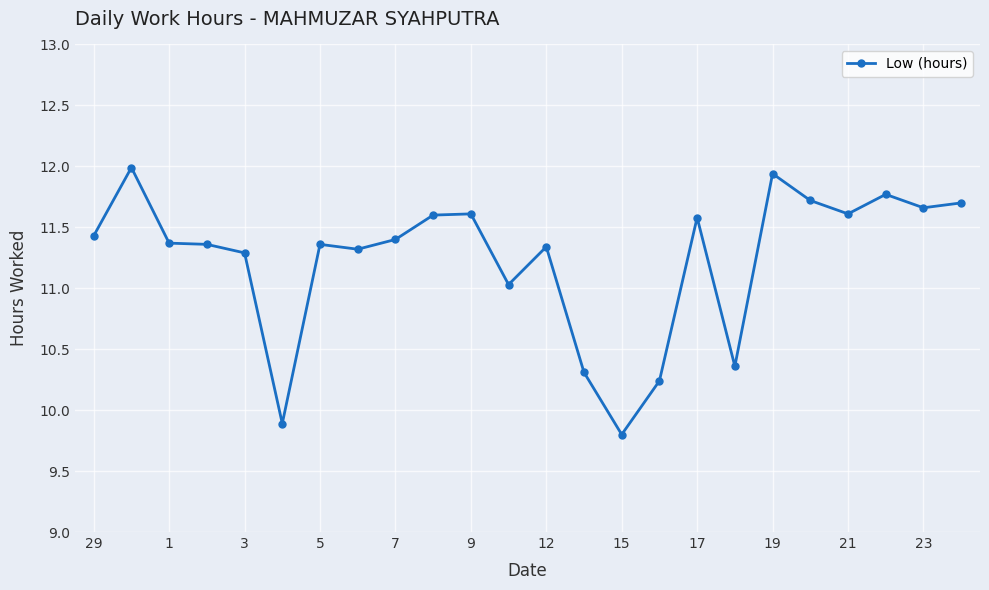

Does the chart have visible grid lines?

Yes